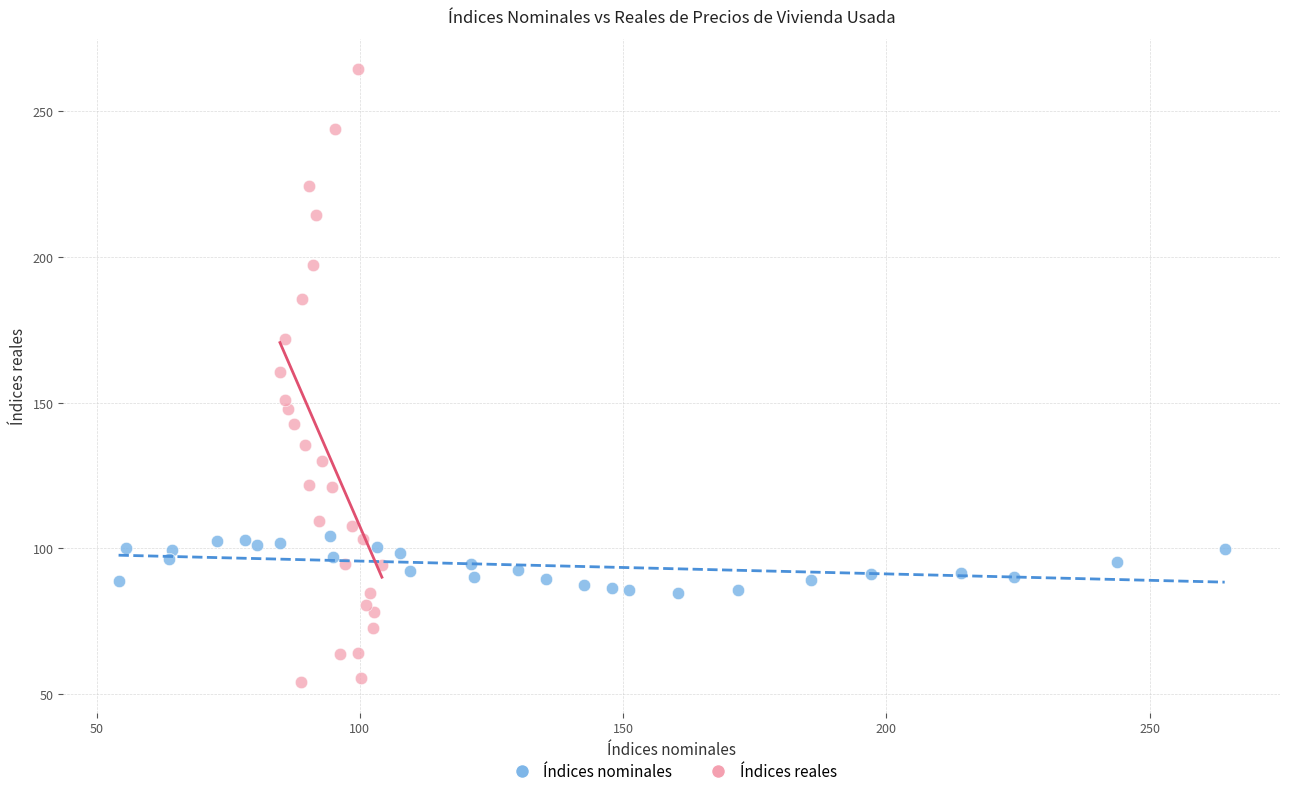

Which series contains the highest Y value?

Índices reales